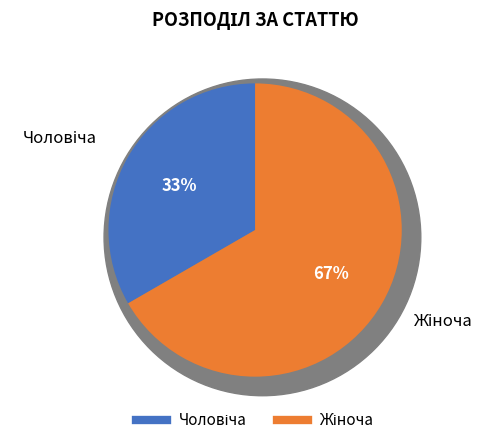

Which category has the smallest portion of the pie?

Чоловіча